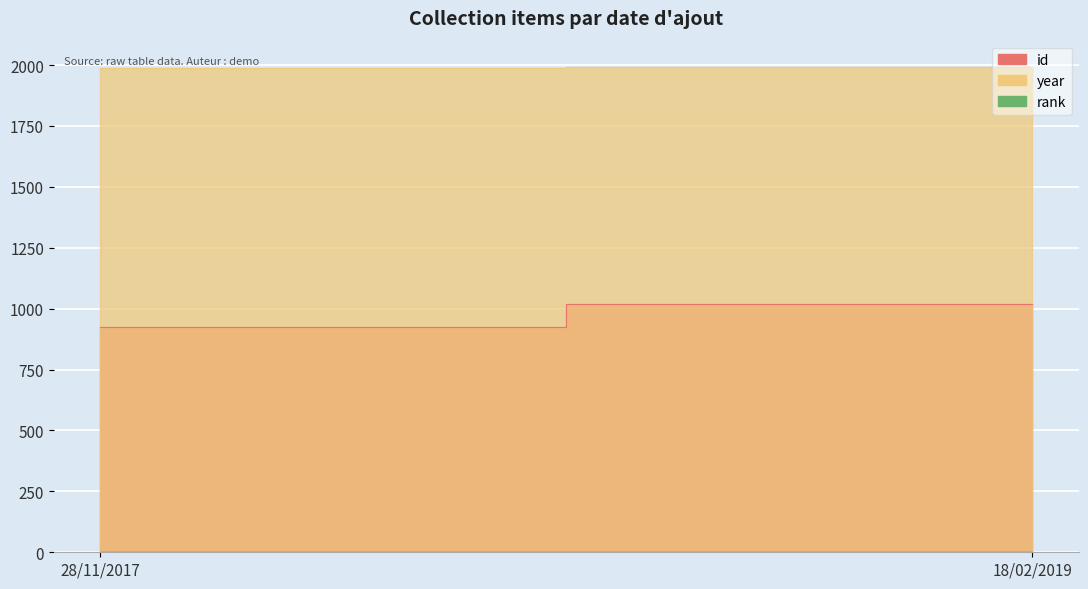

Which category has the lowest value in the id series?

28/11/2017